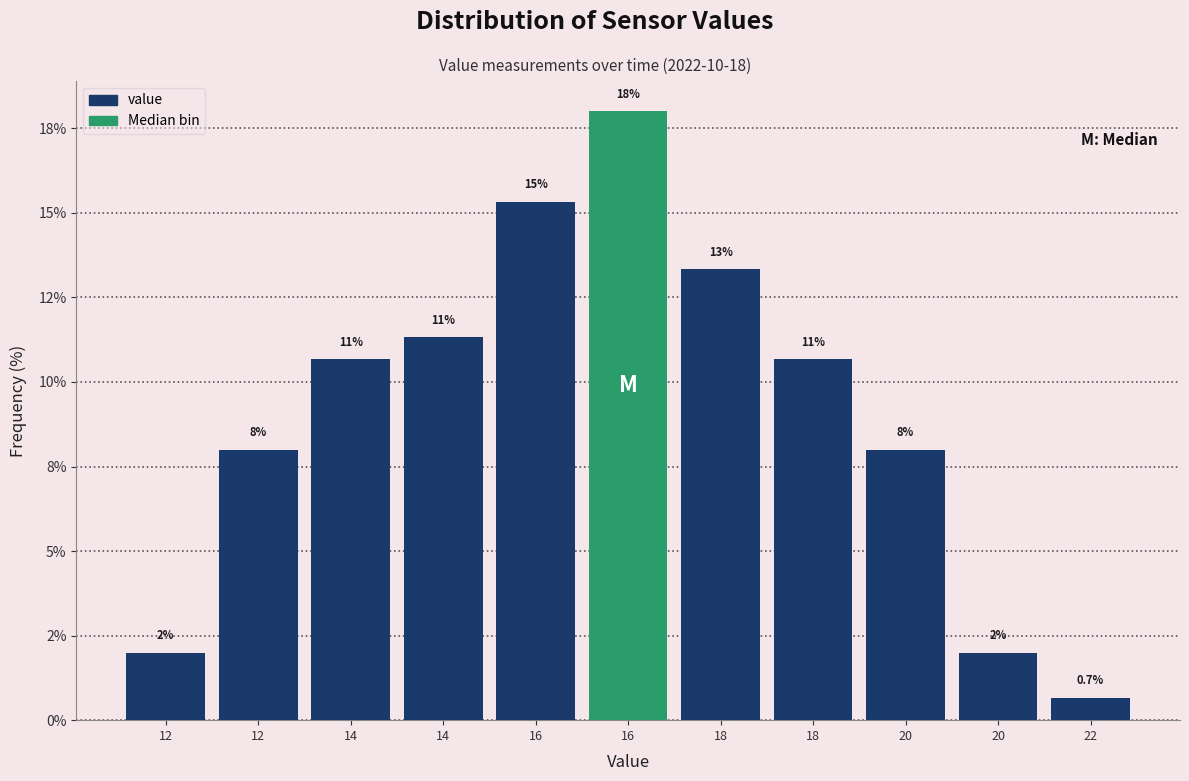

Are the bars horizontal?

No